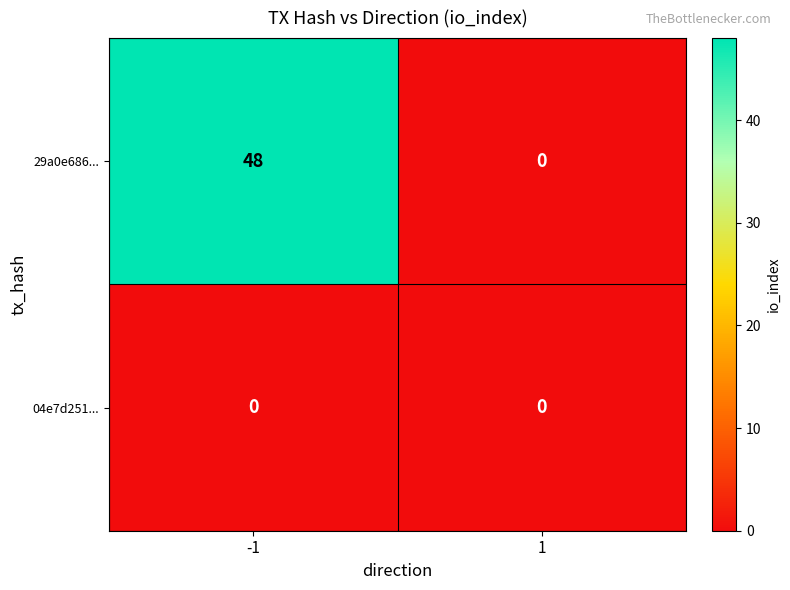

At which category is the sum across all series the highest?

-1